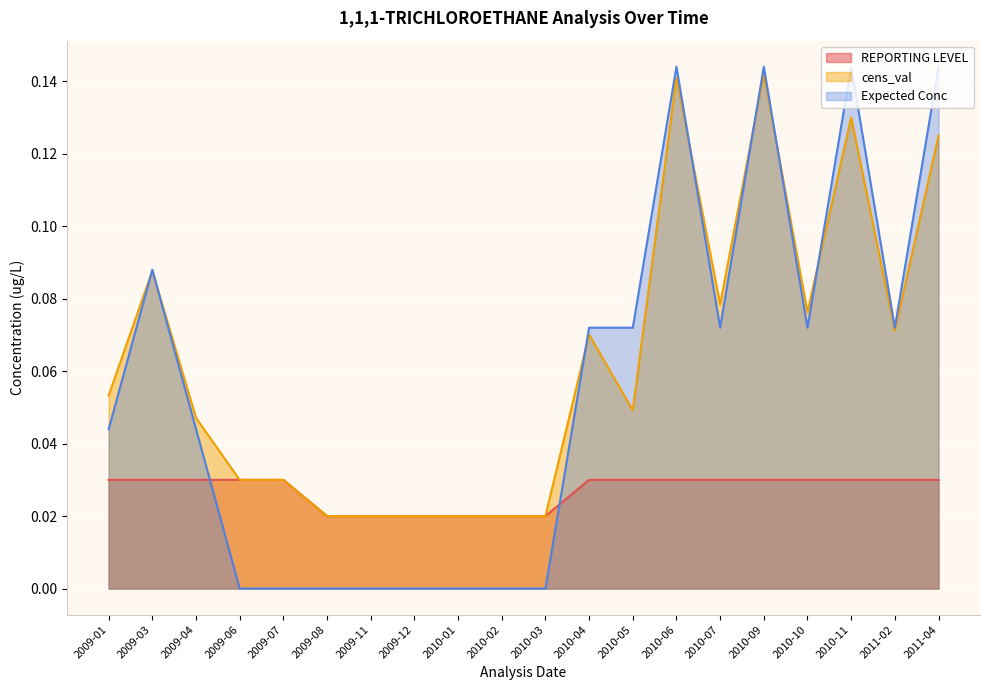

Which category has the lowest value across all series?

2009-06